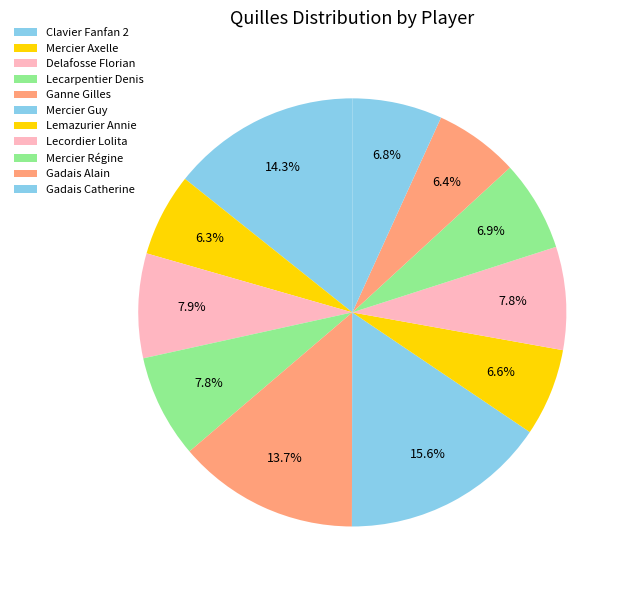

Combined, do Mercier Axelle and Gadais Catherine account for over 50%?

No